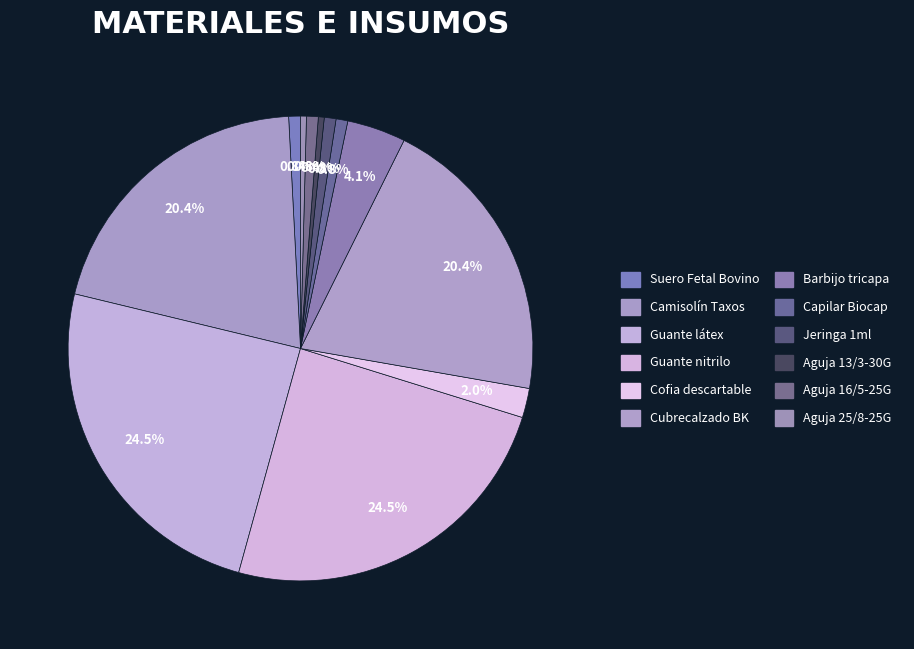

Which category has the smallest portion of the pie?

Aguja 13/3-30G